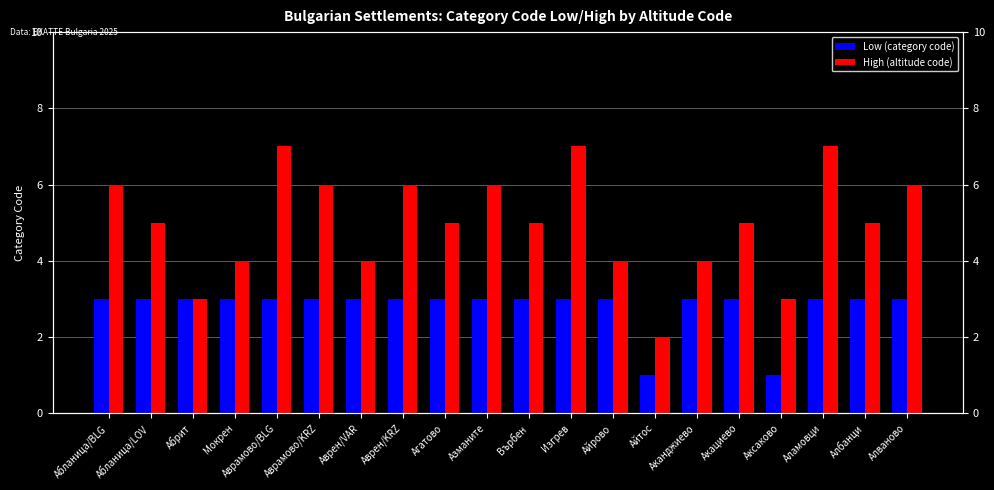

What is the label of the 4th bar from the left?

Мокрен